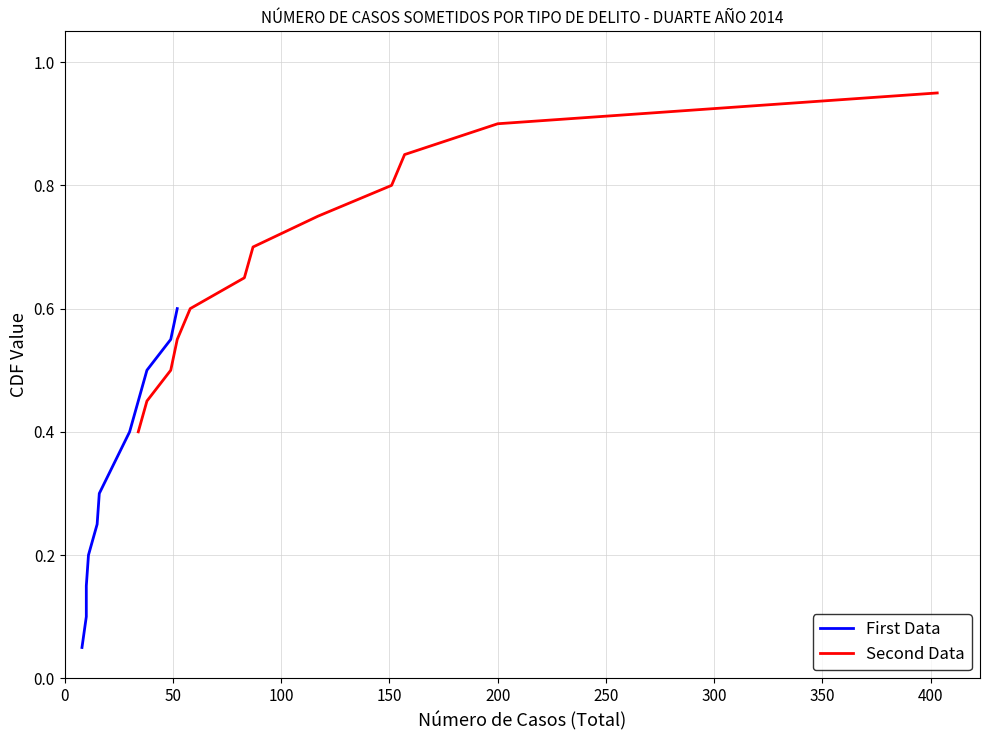

True or false: First Data and Second Data intersect in this chart.

False